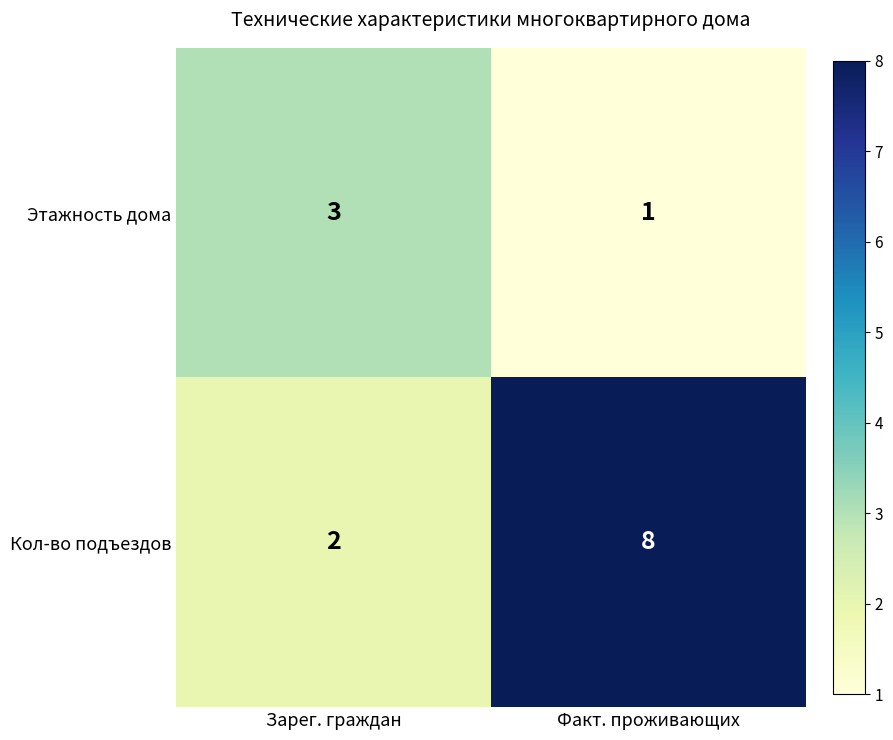

Which label corresponds to the smallest value in the chart?

Факт. проживающих